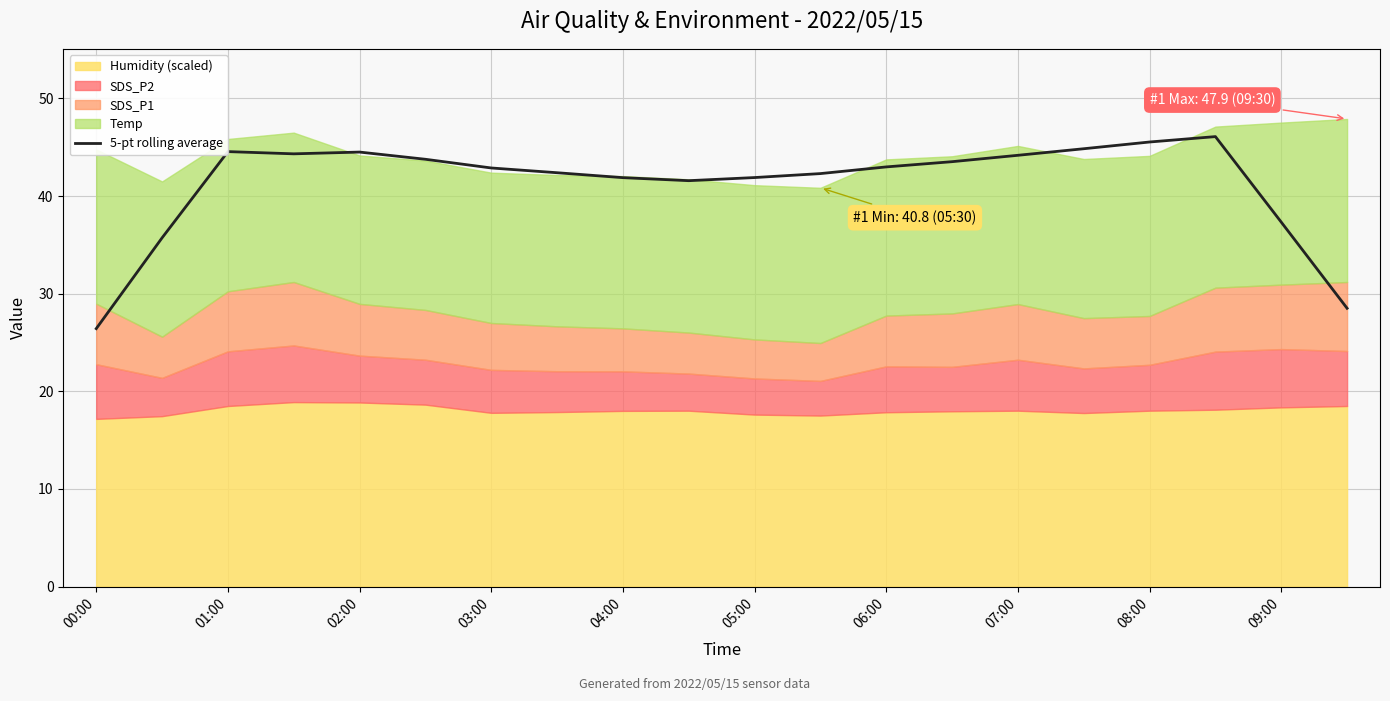

True or false: 5-pt rolling average has a value of 41.9 at 05:00.

True